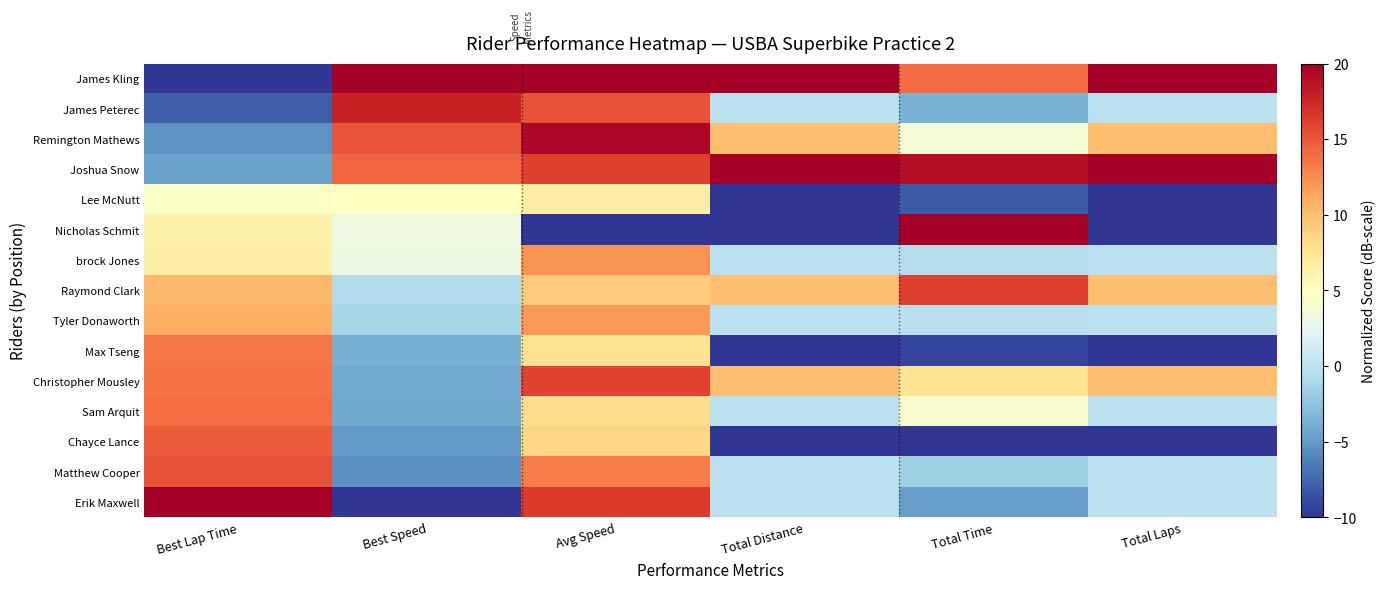

What is the greatest value displayed?

20.0